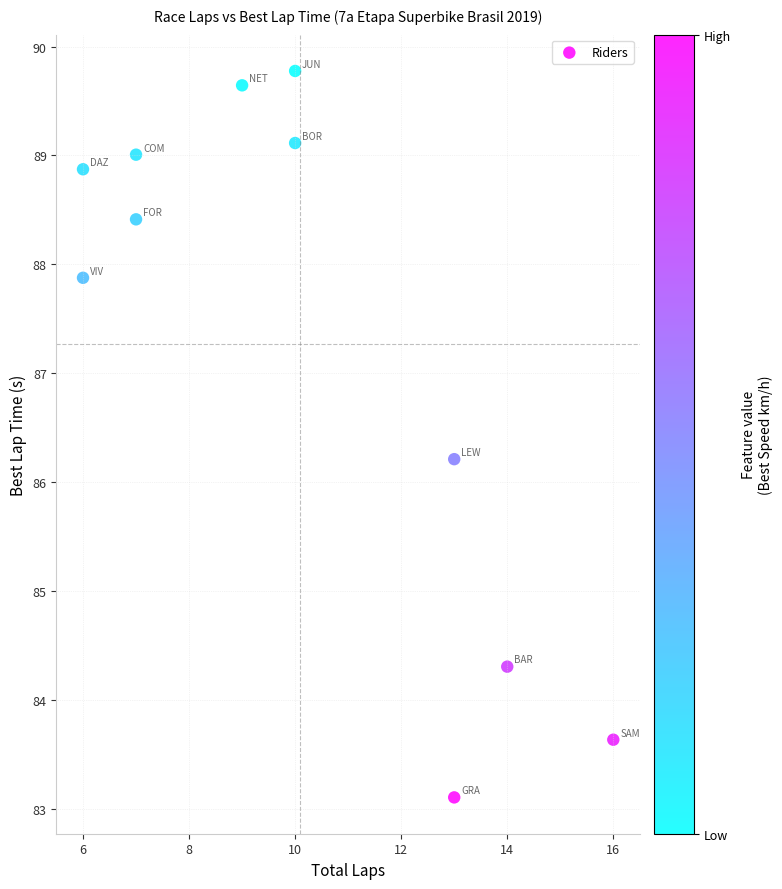

What Y value in the scatter plot is closest to 86?

86.2